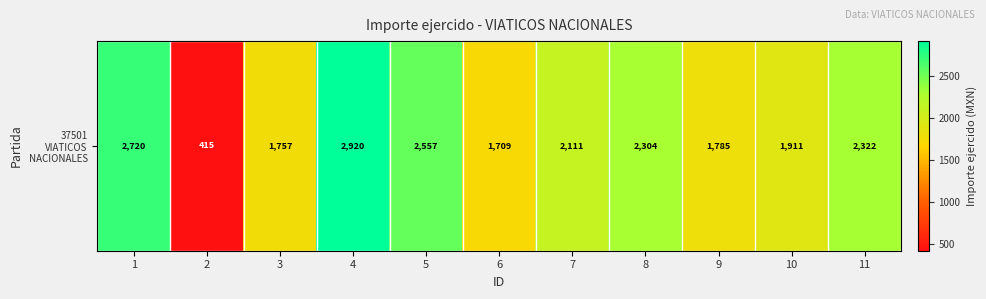

At which label is the value closest to 1667?

6